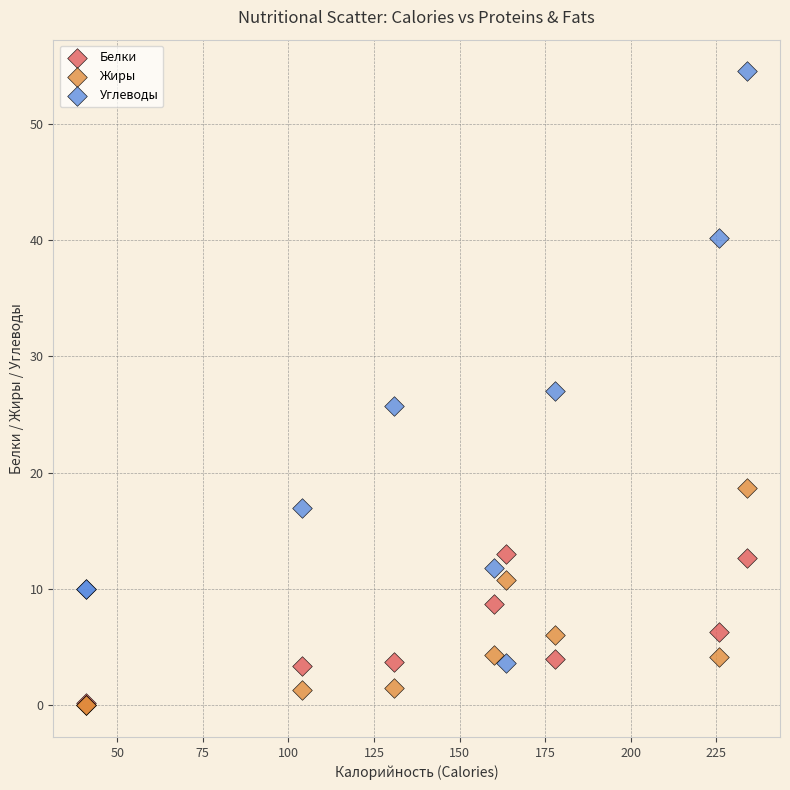

In the Углеводы series, what Y value is closest to 29?

27.0